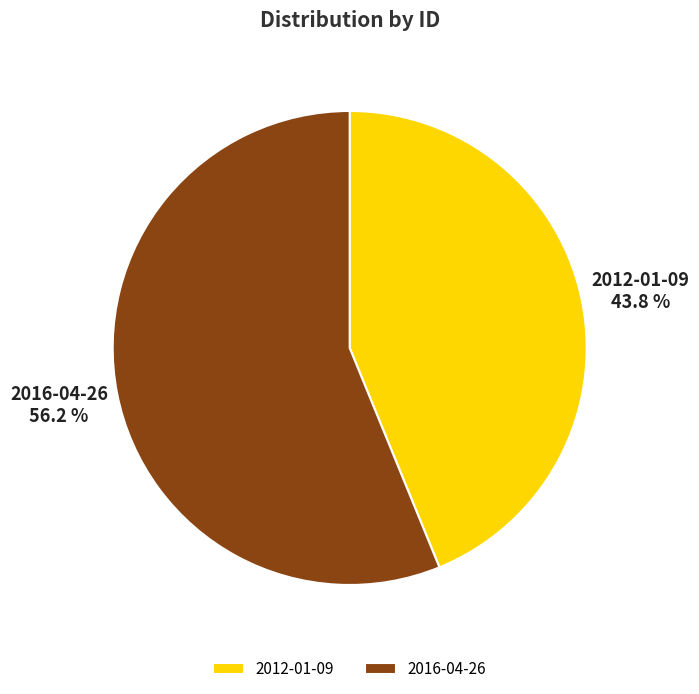

Between 2012-01-09 and 2016-04-26, which is larger?

2016-04-26